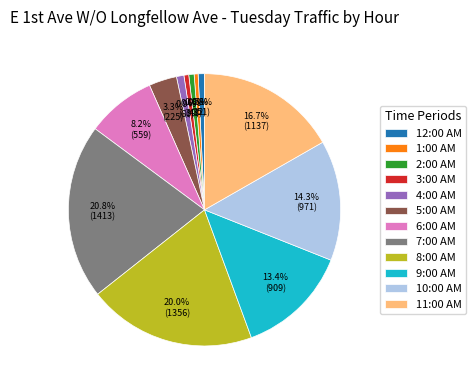

Which slice is the largest?

7:00 AM